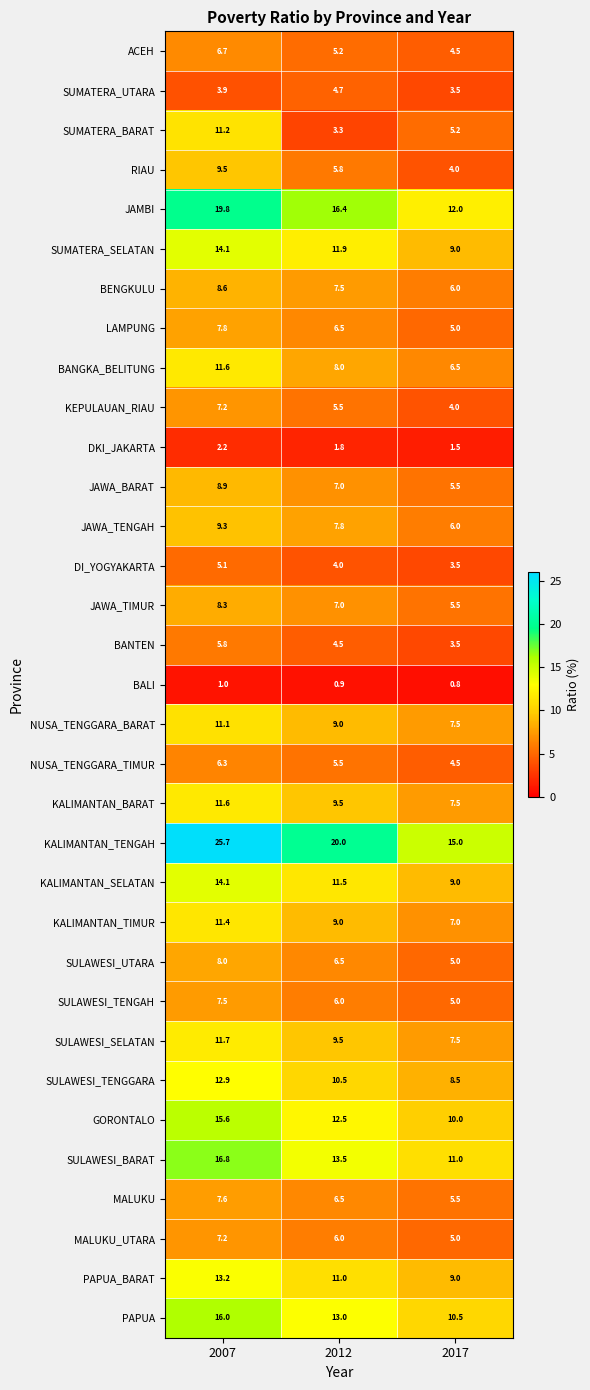

At which category is the sum across all series the highest?

2007